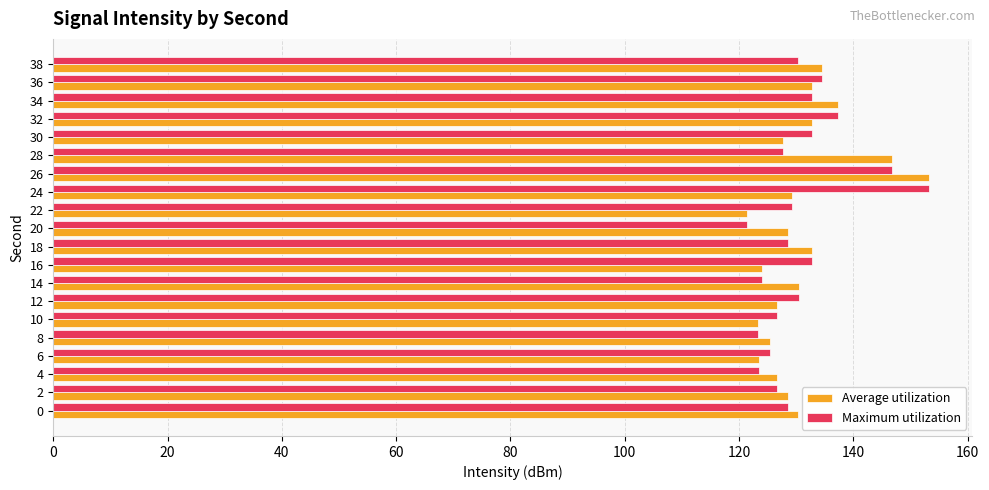

The Maximum utilization series shows 123.4 at 8. True or false?

True